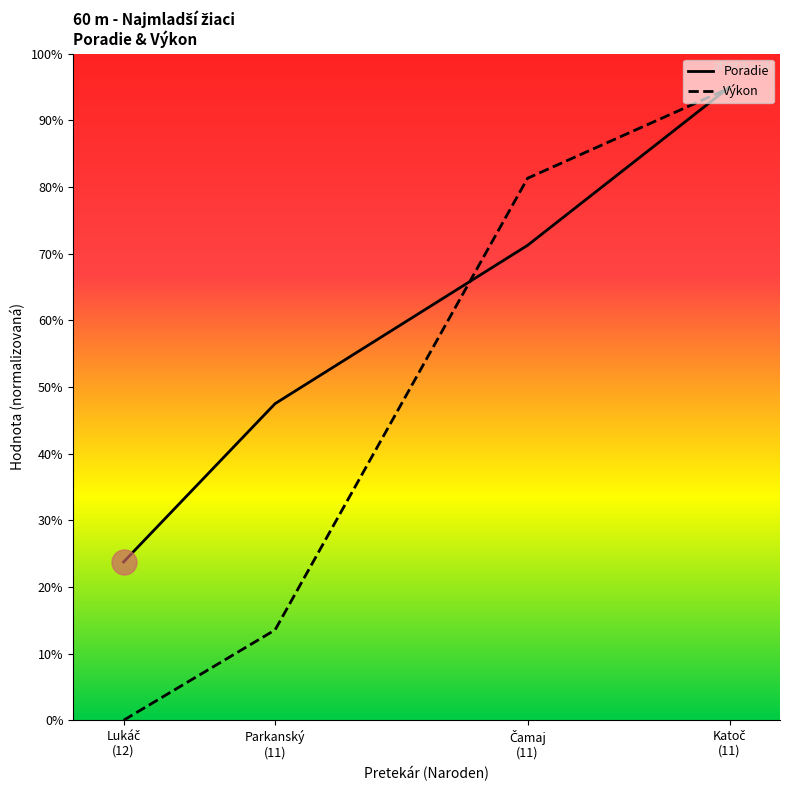

What is the difference between the Poradie values at Katoč (11) and Lukáč (12)?

7.1